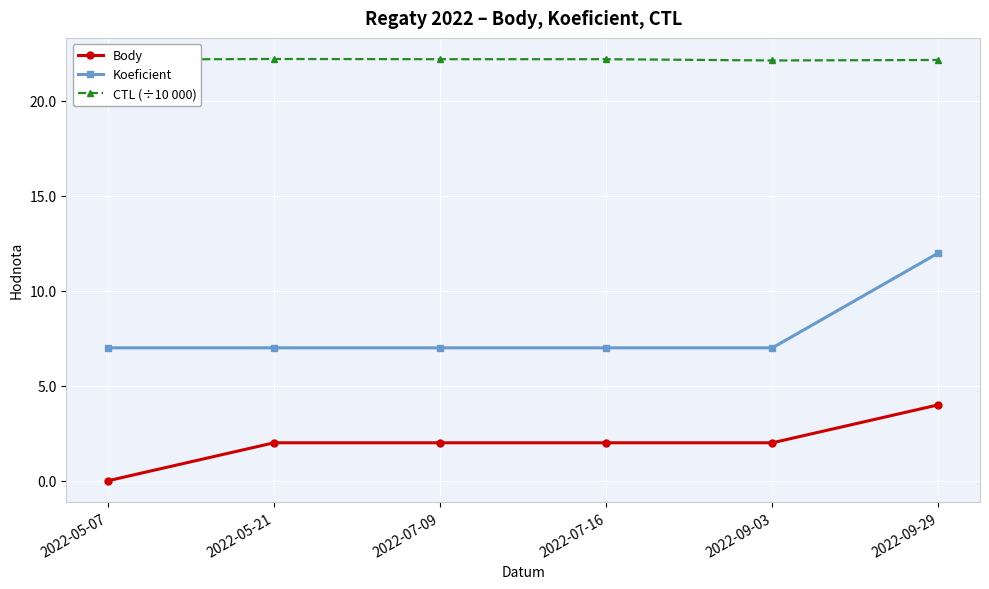

What position from the right is 2022-09-29?

1